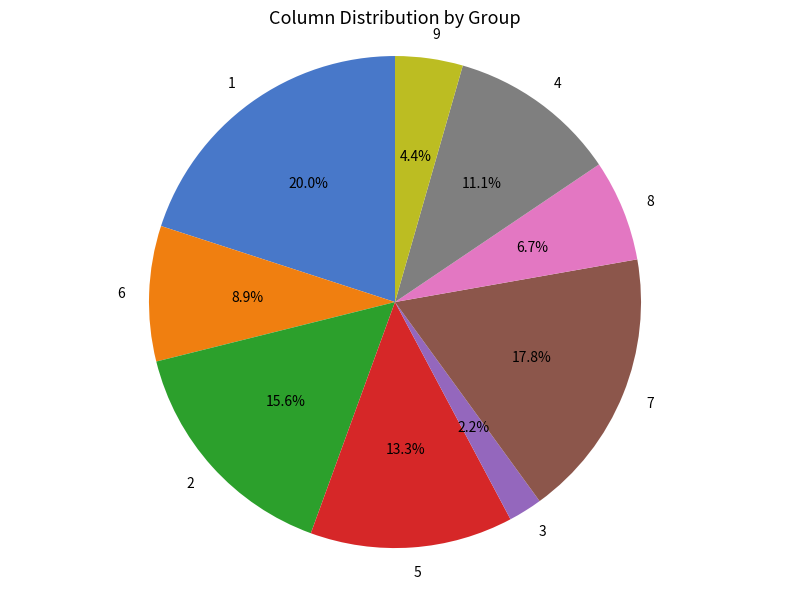

What is the smallest slice in the pie chart?

3